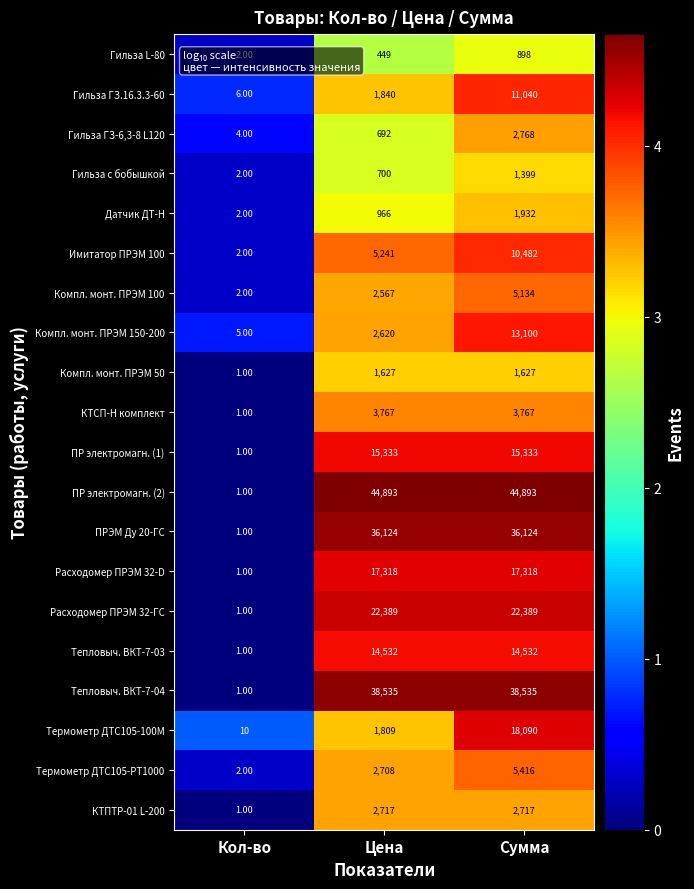

Count the number of data series in this chart.

20